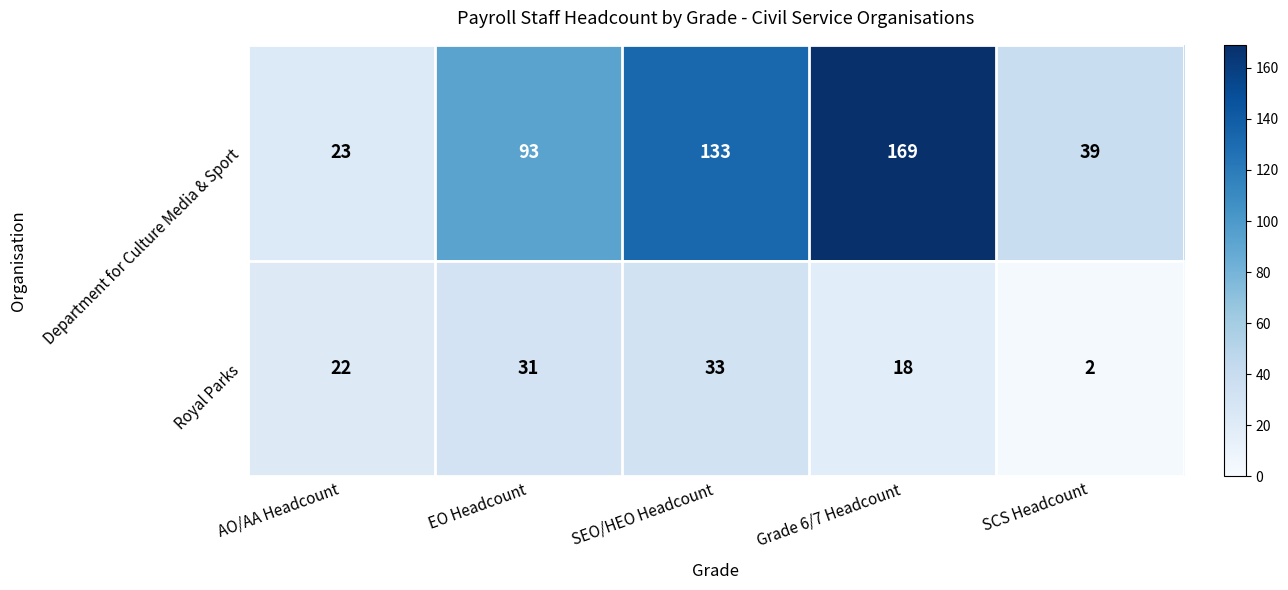

Which series has the widest spread of values?

Department for Culture Media & Sport